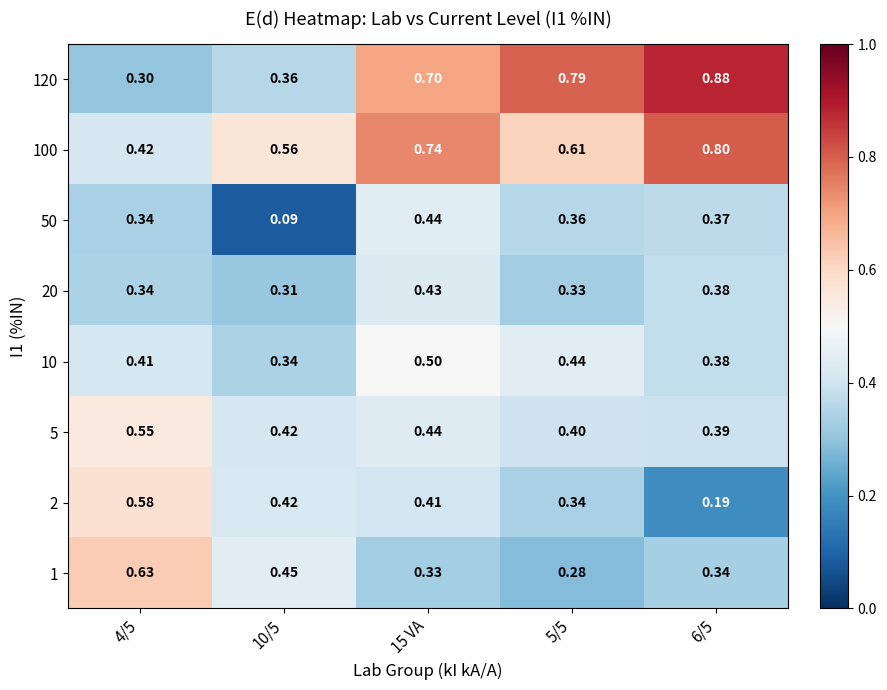

Is the value of 1 at 4/5 greater than the value of 100 at 6/5?

No